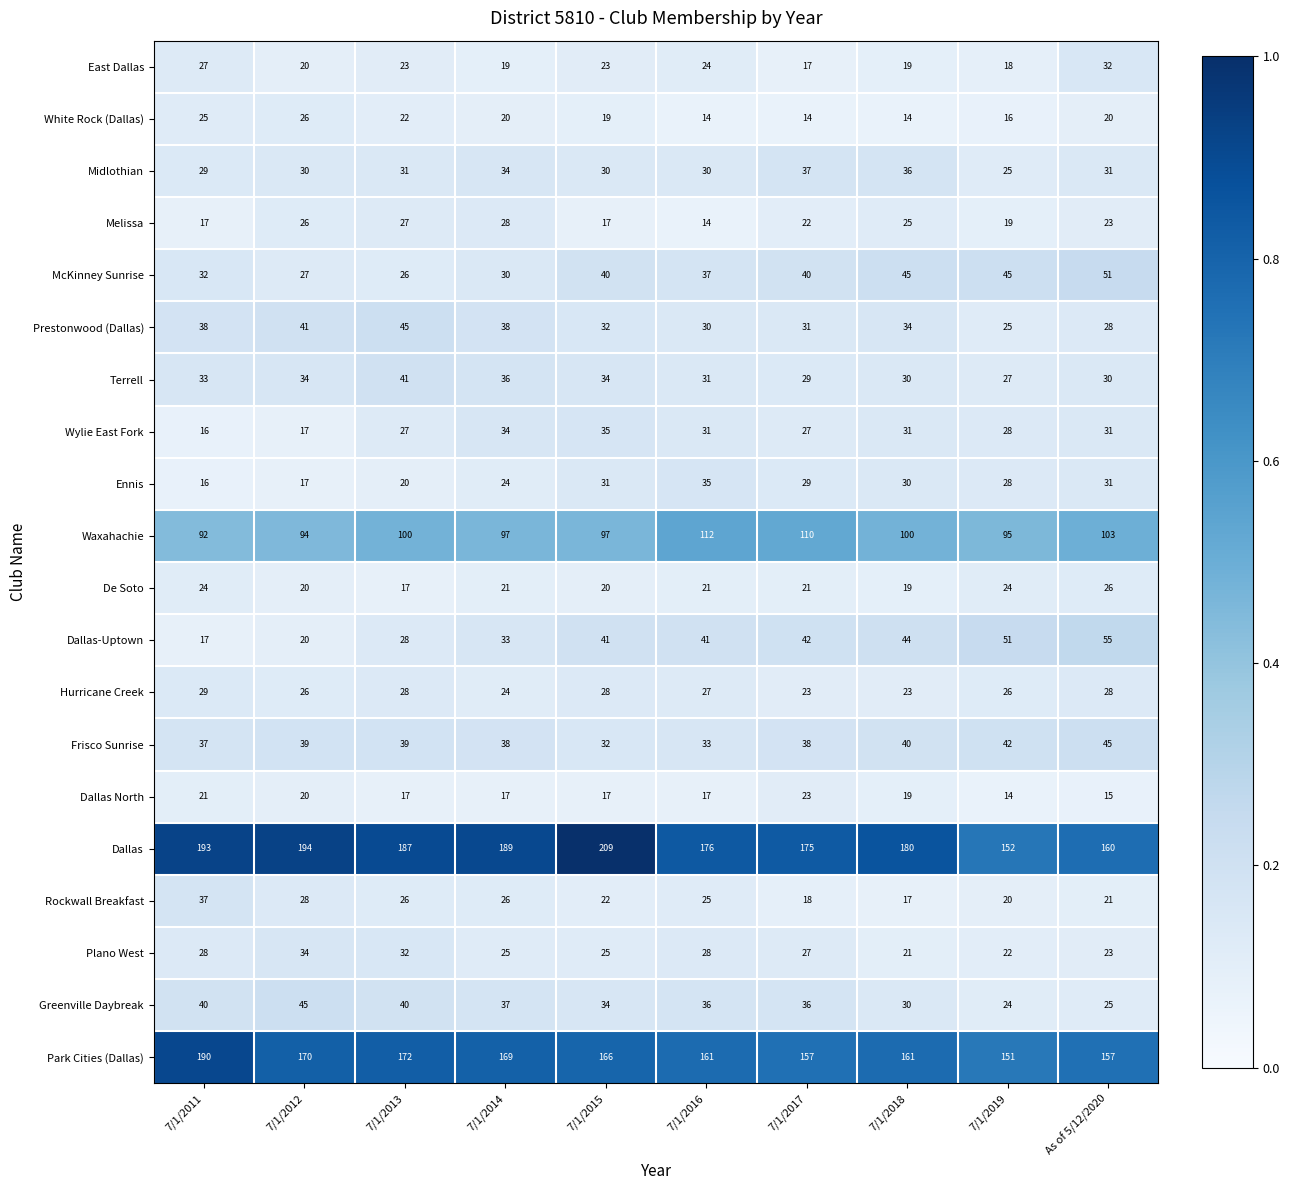

What is the greatest value displayed?

209